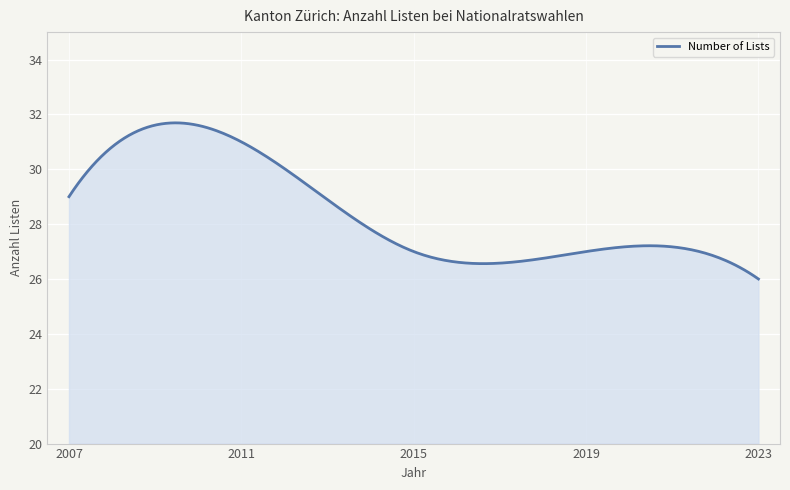

What is the difference between the maximum and minimum values?

5.7